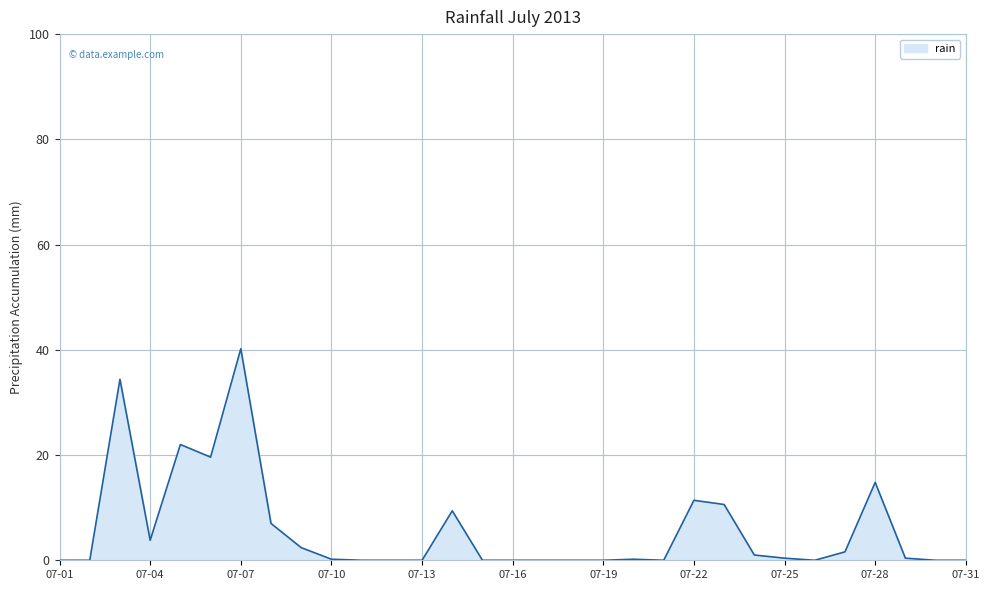

What is the difference between the maximum and minimum values?

40.2